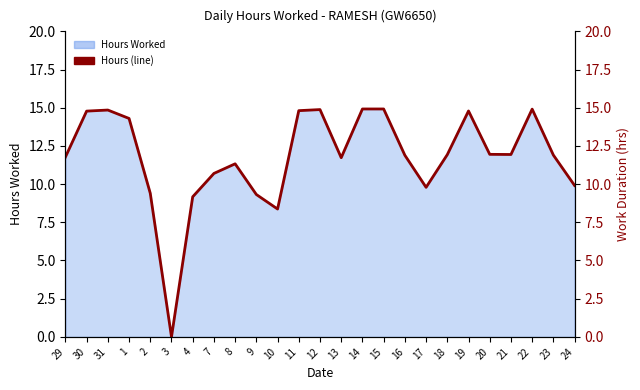

At which label is the value closest to 7?

10